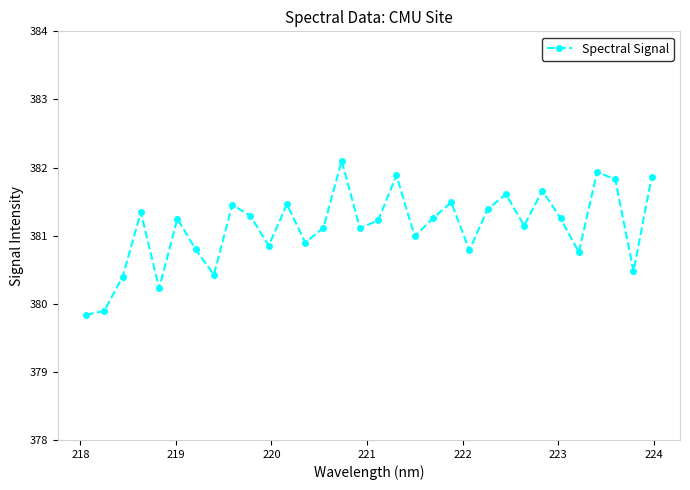

What is the value of the 3rd point from the left?

380.4